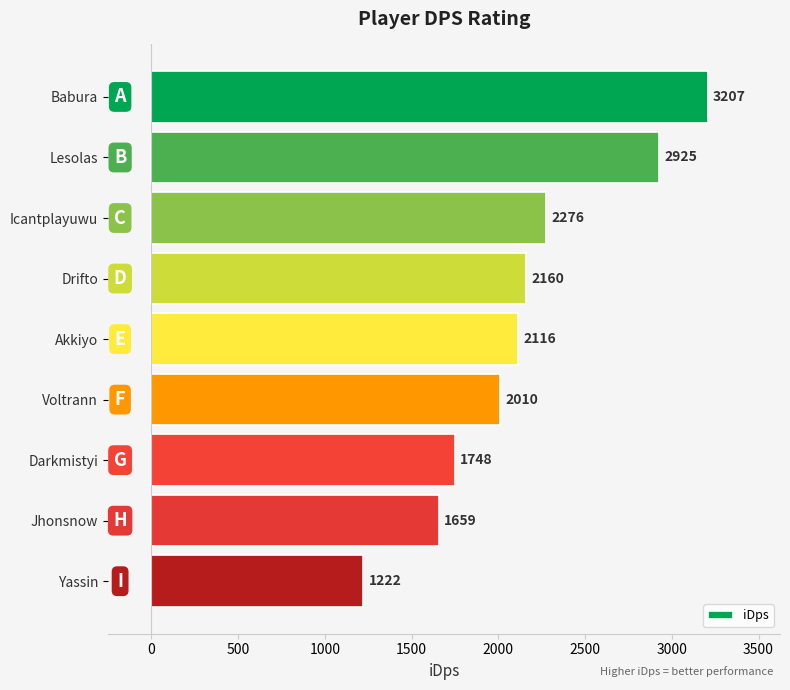

What is the difference between the values at Babura and Akkiyo?

1091.0